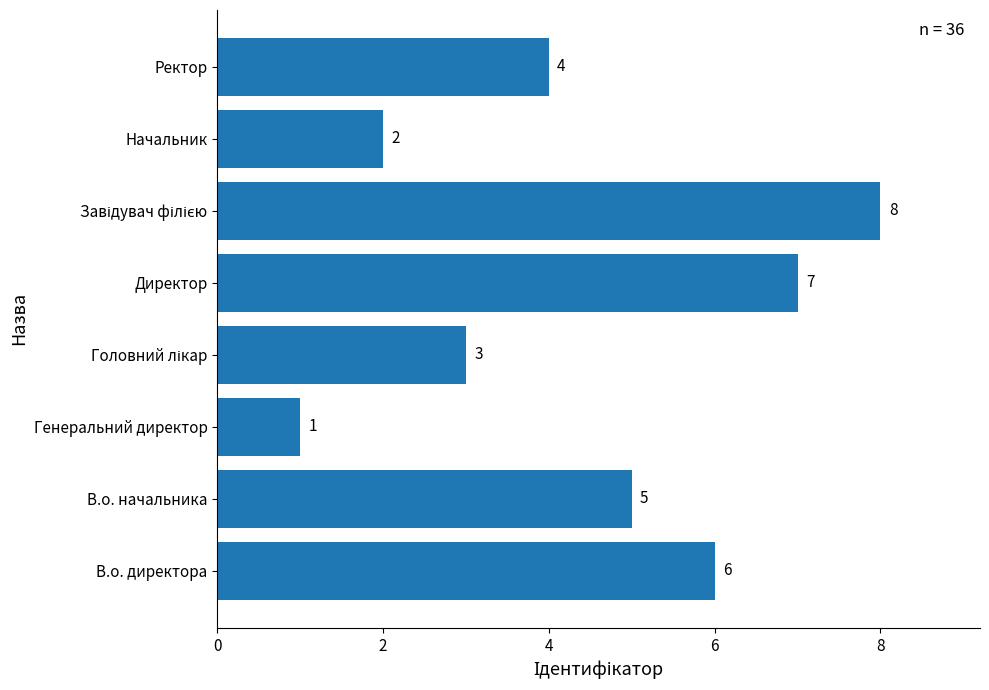

What is the sum of all values?

36